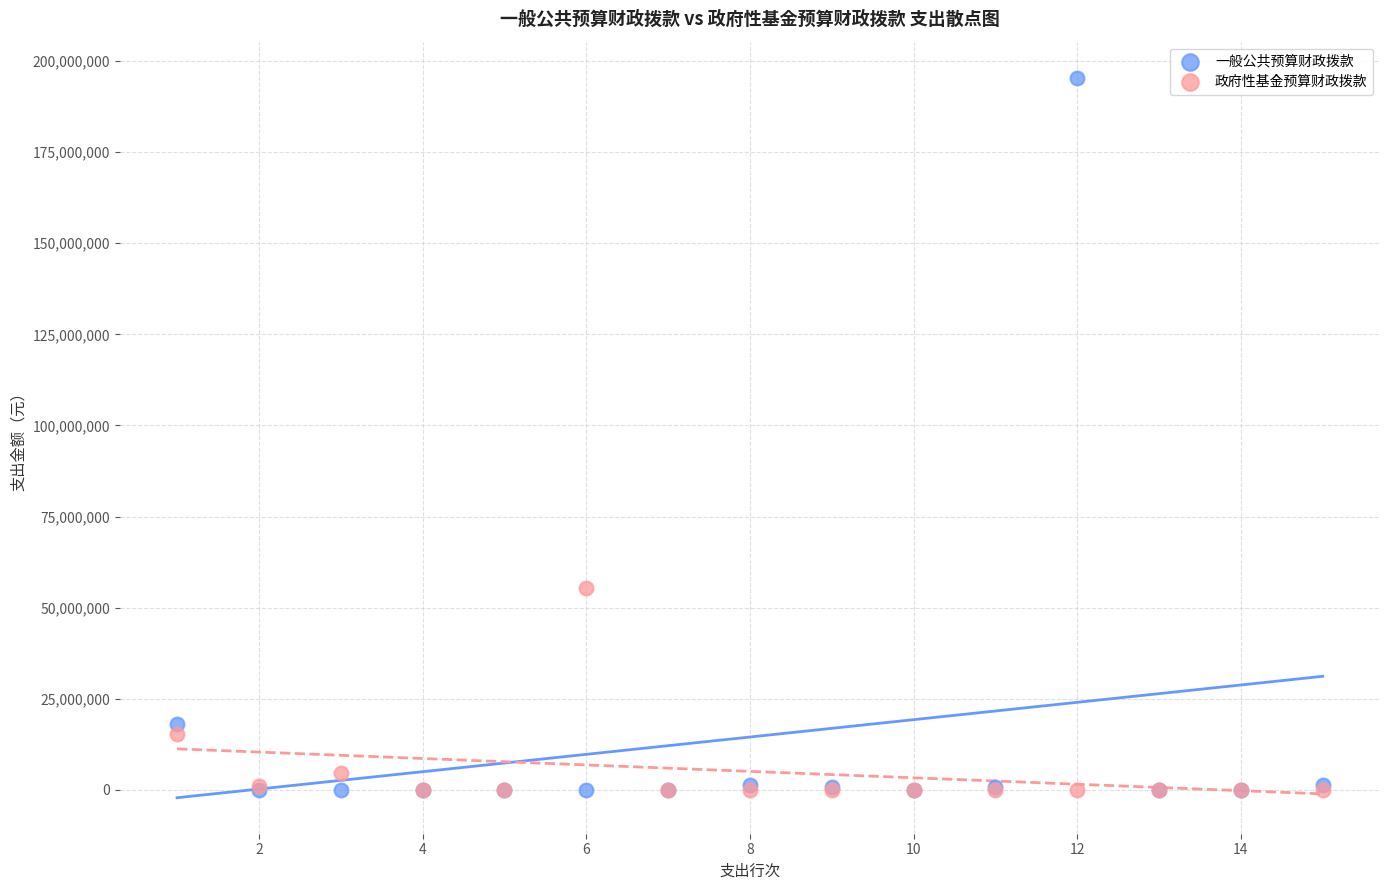

In the 政府性基金预算财政拨款 series, what Y value is closest to 27750000?

15236800.0